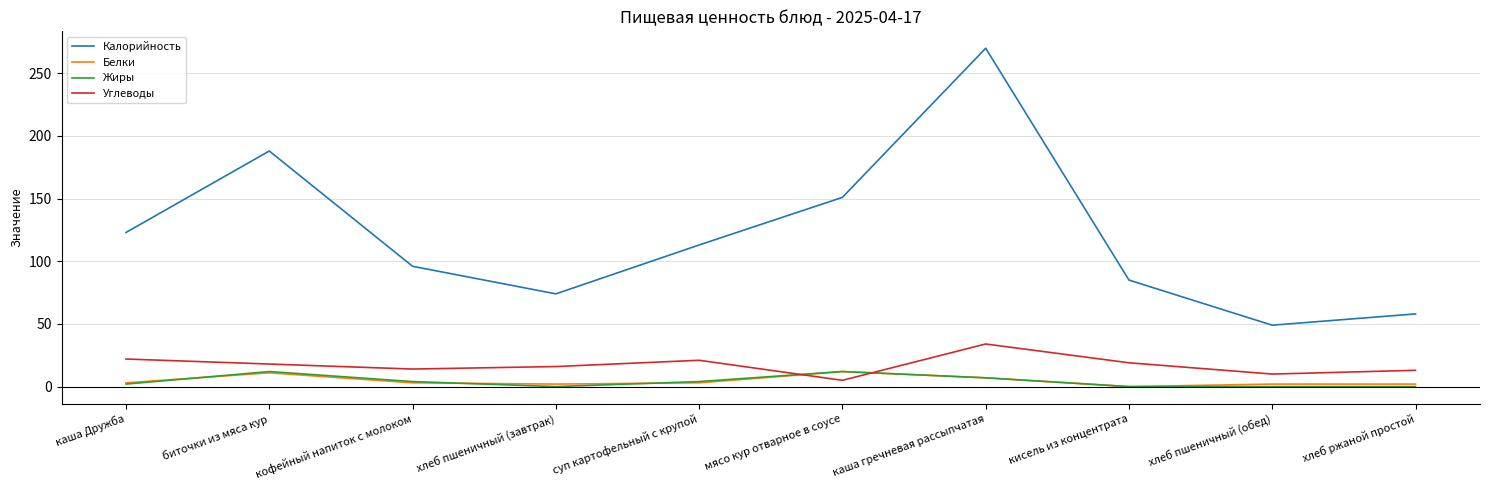

True or false: Углеводы and Калорийность cross at least once.

False